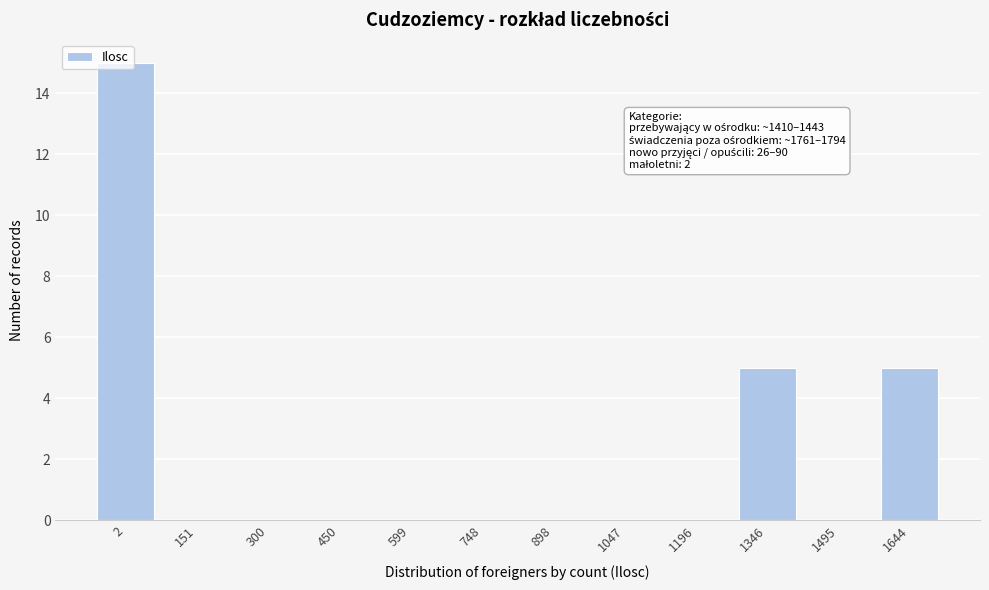

What is the sum of the values at 1495 and 1346?

5